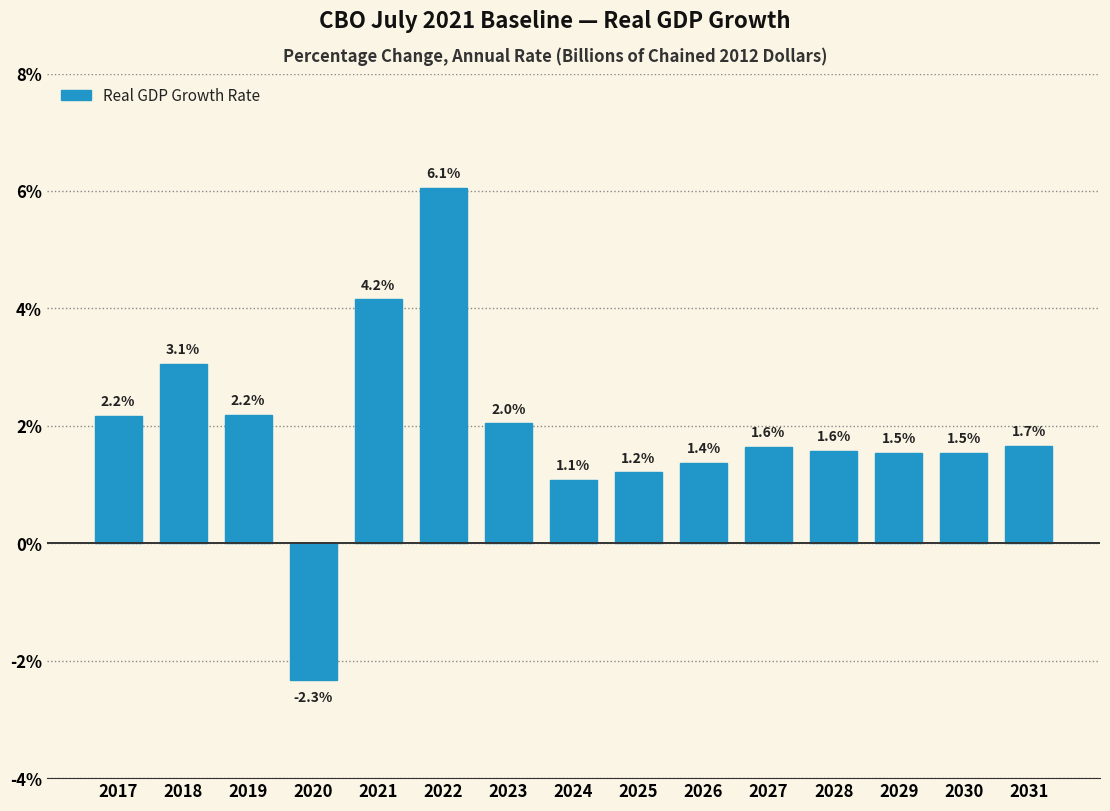

Reading left to right, list all the values displayed in this chart.

2.2	3.1	2.2	-2.3	4.2	6.1	2.0	1.1	1.2	1.4	1.6	1.6	1.5	1.5	1.7